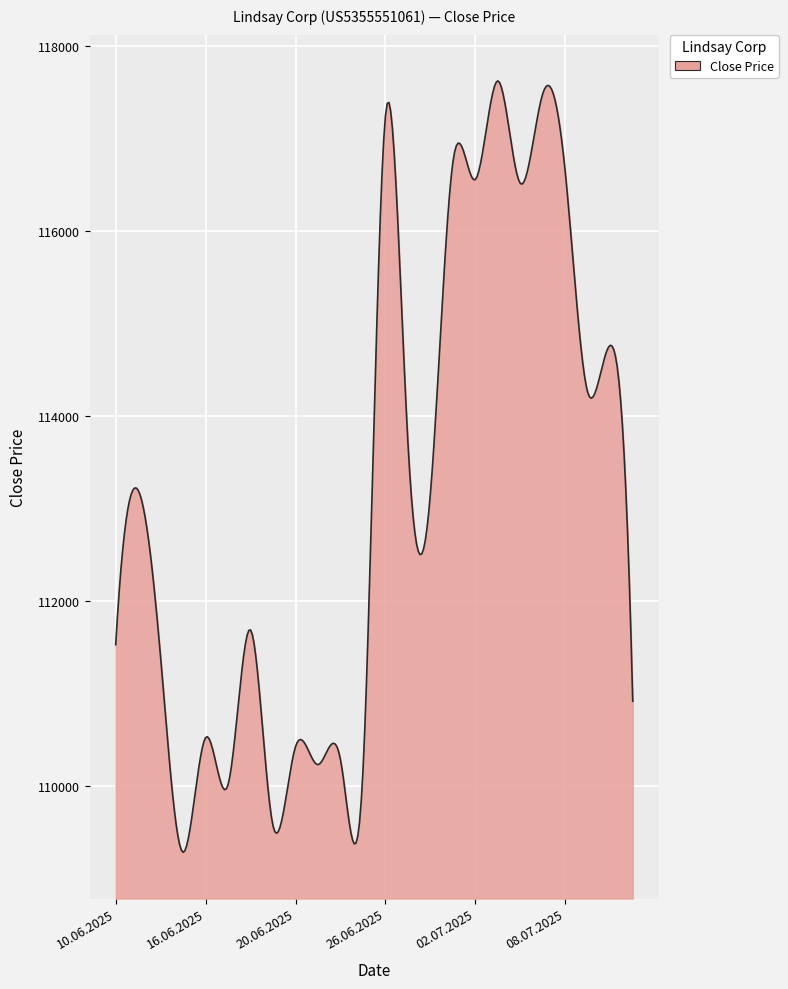

What is the maximum value shown in the chart?

117625.0